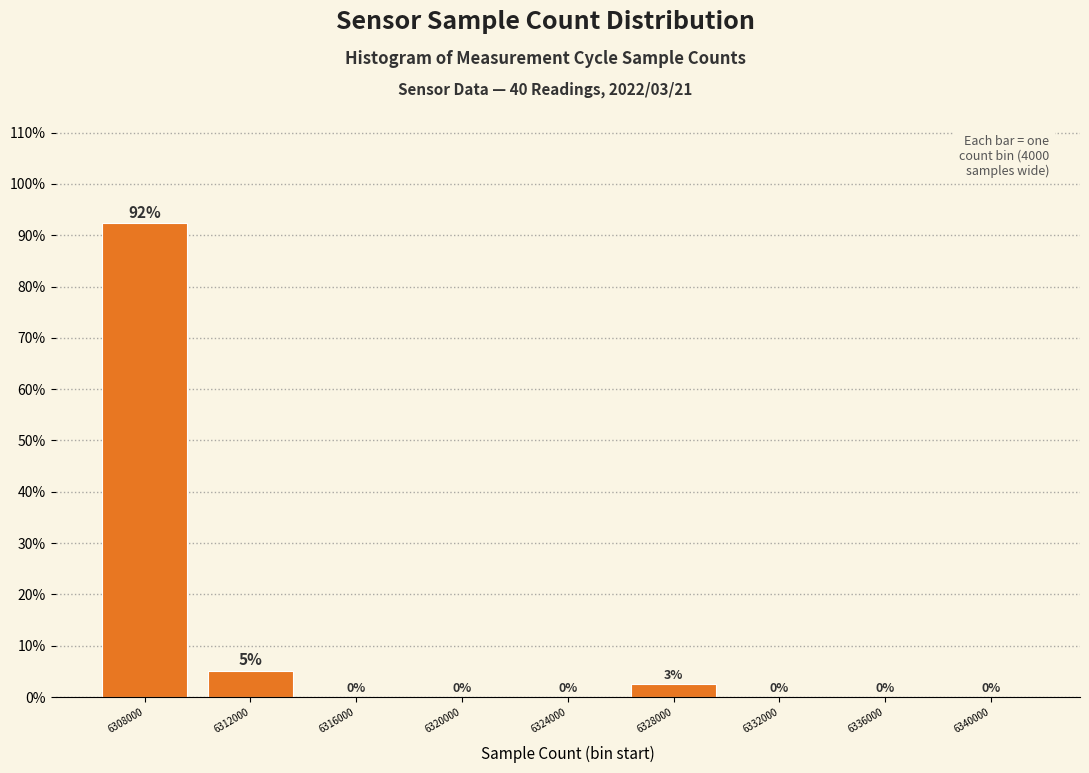

What is the sum of all values?

100.0